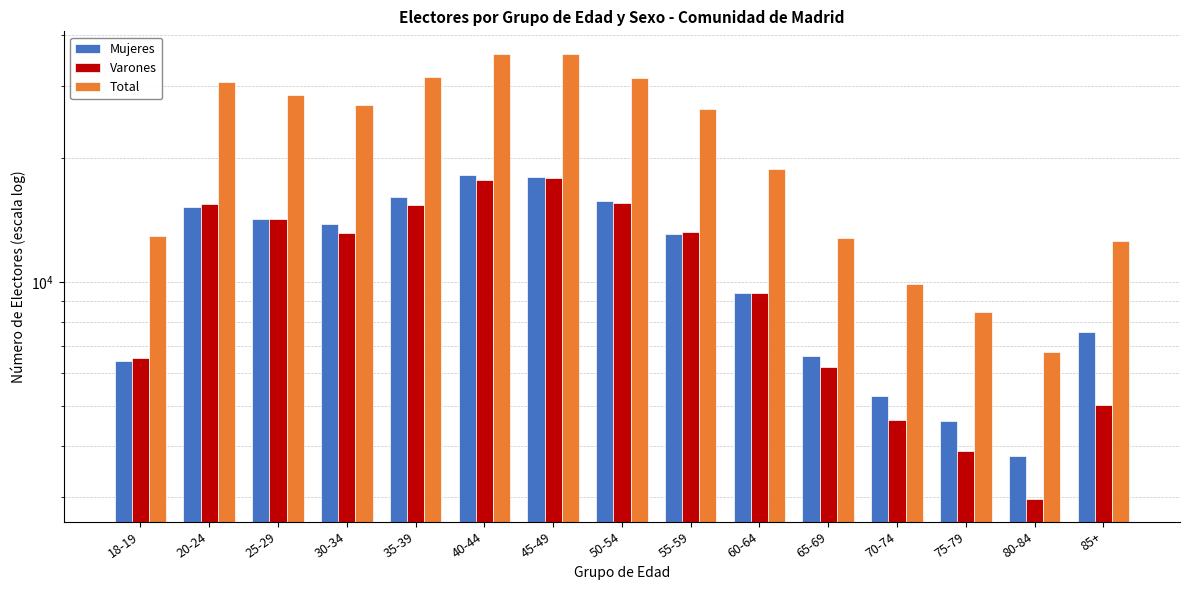

At which category is the sum across all series the highest?

45-49